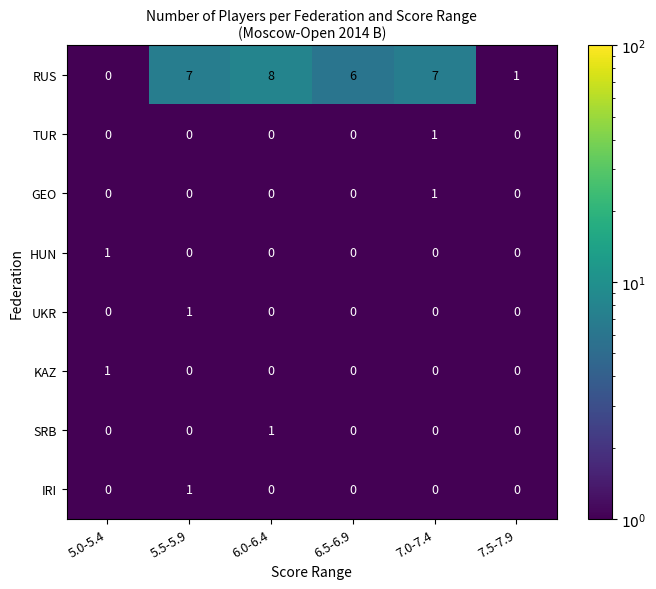

Count the UKR values in the range 0 to 1.

6